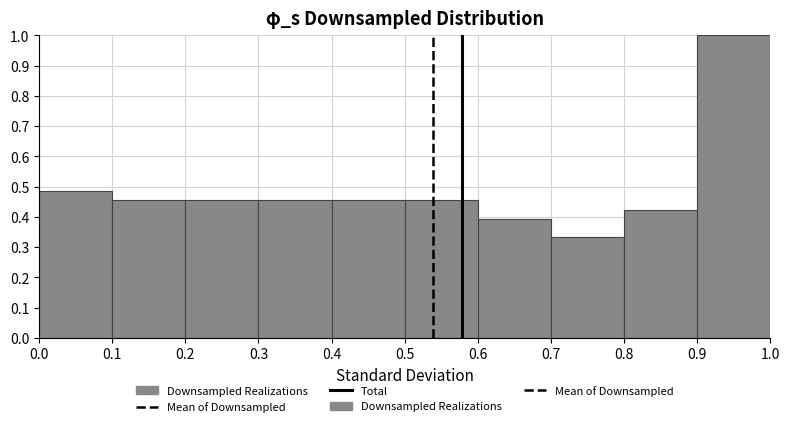

How tall is the bar that spans 0.5 to 0.6 on the x-axis? The values are not printed on the chart, so give them approximately, as read against the axis.

0.45